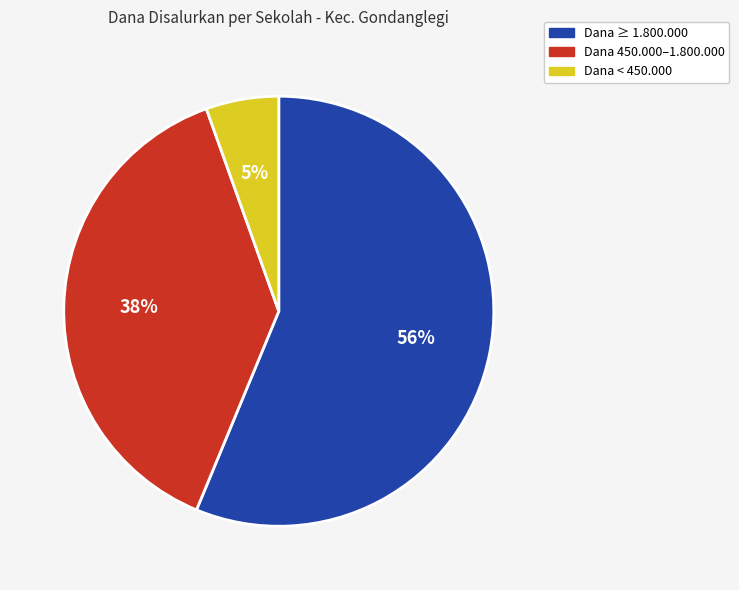

Does any single category account for the majority?

Yes